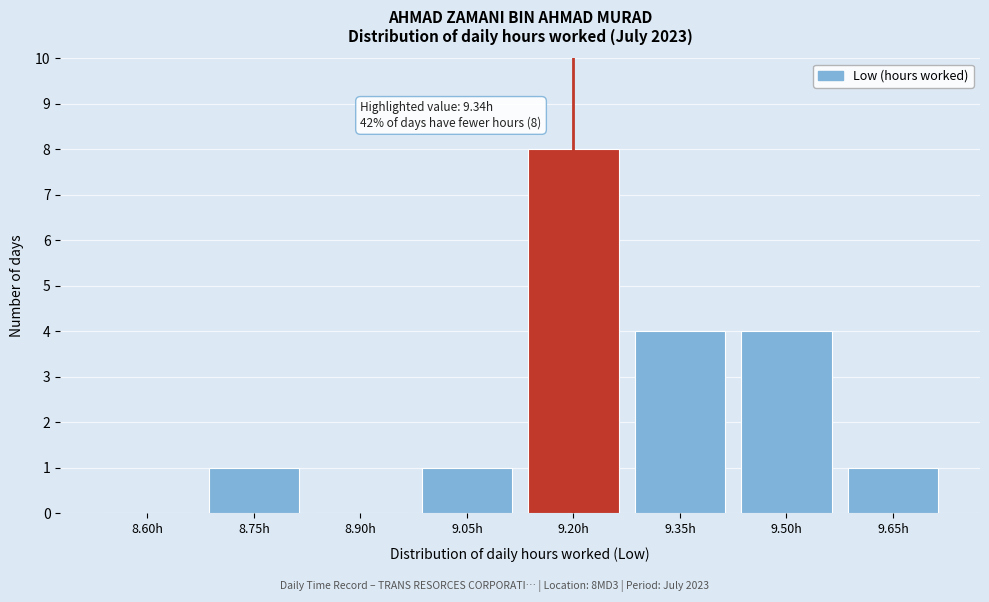

Reading left to right, list all the values displayed in this chart.

8.60h=0	8.75h=1	8.90h=0	9.05h=1	9.20h=8	9.35h=4	9.50h=4	9.65h=1